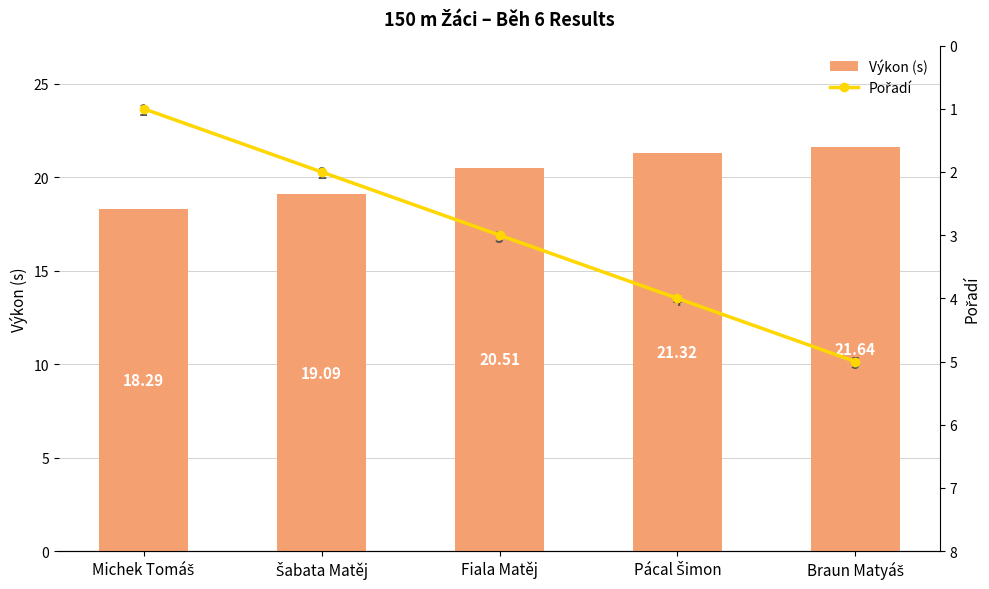

How many Pořadí values are between 2 and 4?

3